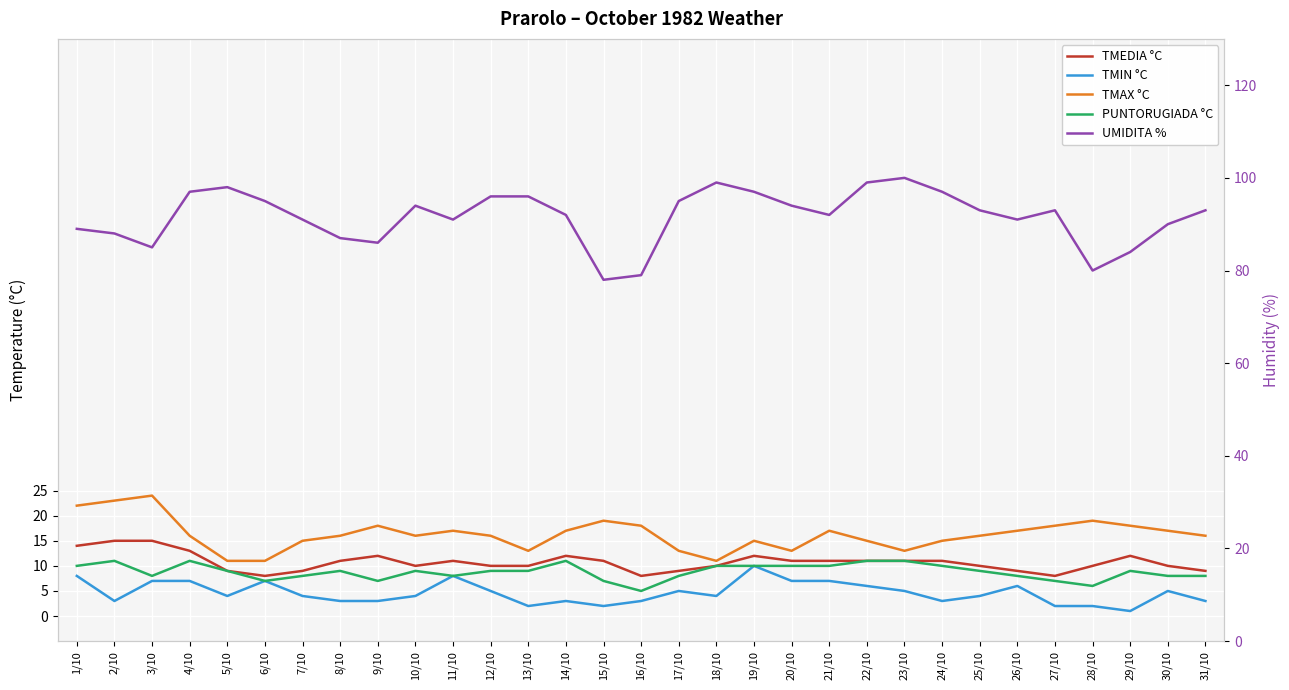

At 8/10, list the series in order from smallest to largest.

TMIN °C, PUNTORUGIADA °C, TMEDIA °C, TMAX °C, UMIDITA %